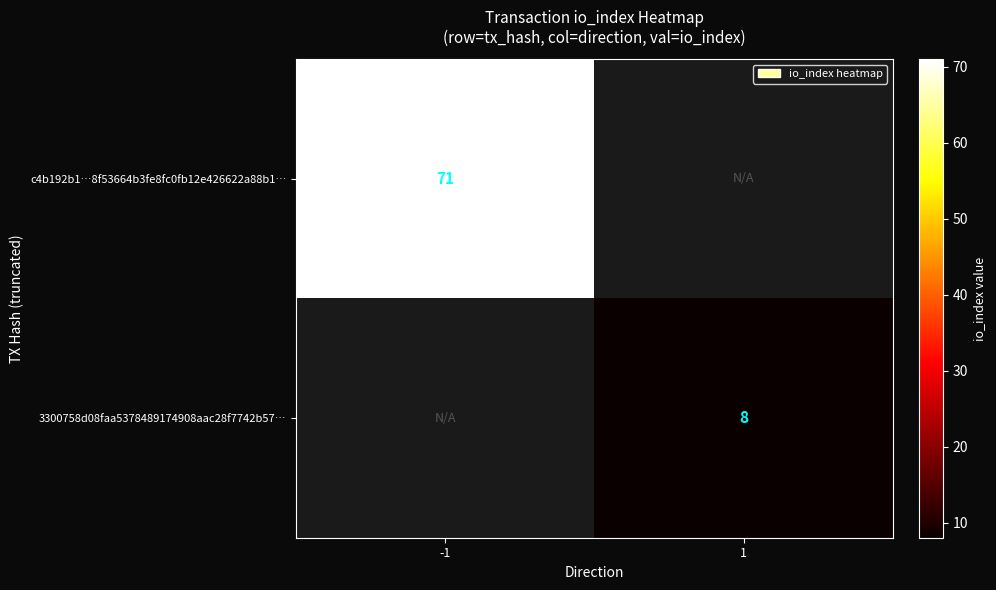

The 3300758d08faa5378489174908aac28f7742b57… series shows 2 at 1. True or false?

False